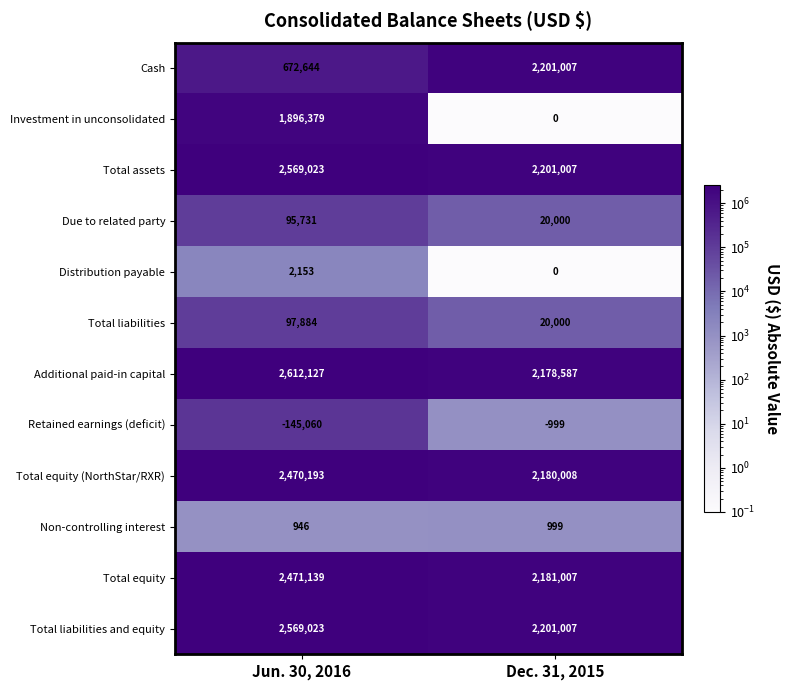

What value does the Distribution payable series have at Jun. 30, 2016?

2153